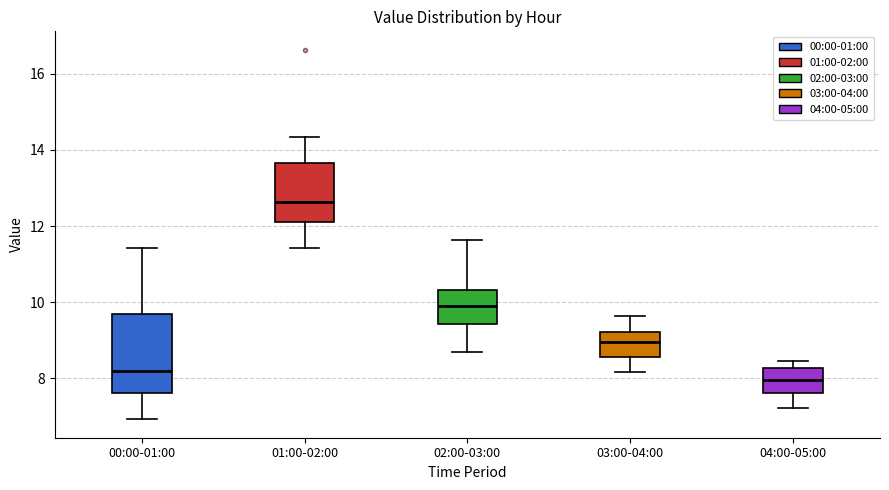

Reading left to right, read every box against the y-axis: the position of its median line, the range the box covers, and the ends of its whiskers. The values are not printed on the chart, so give them approximately, as read against the axis.

00:00-01:00: median 8.2, box 7.6 to 9.8, whiskers 7.0 to 11.4
01:00-02:00: median 12.6, box 12.2 to 13.6, whiskers 11.4 to 14.4
02:00-03:00: median 10.0, box 9.4 to 10.4, whiskers 8.8 to 11.6
03:00-04:00: median 9.0, box 8.6 to 9.2, whiskers 8.2 to 9.6
04:00-05:00: median 8.0, box 7.6 to 8.2, whiskers 7.2 to 8.4